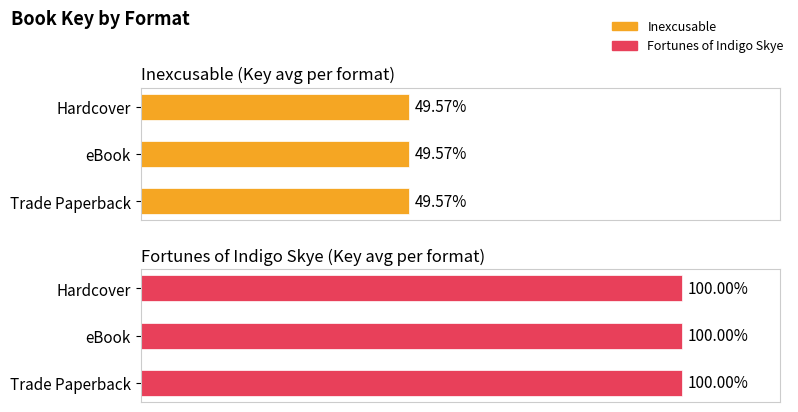

Rank the categories by value from lowest to highest.

Hardcover, eBook, Trade Paperback, Trade Paperback, Hardcover, eBook